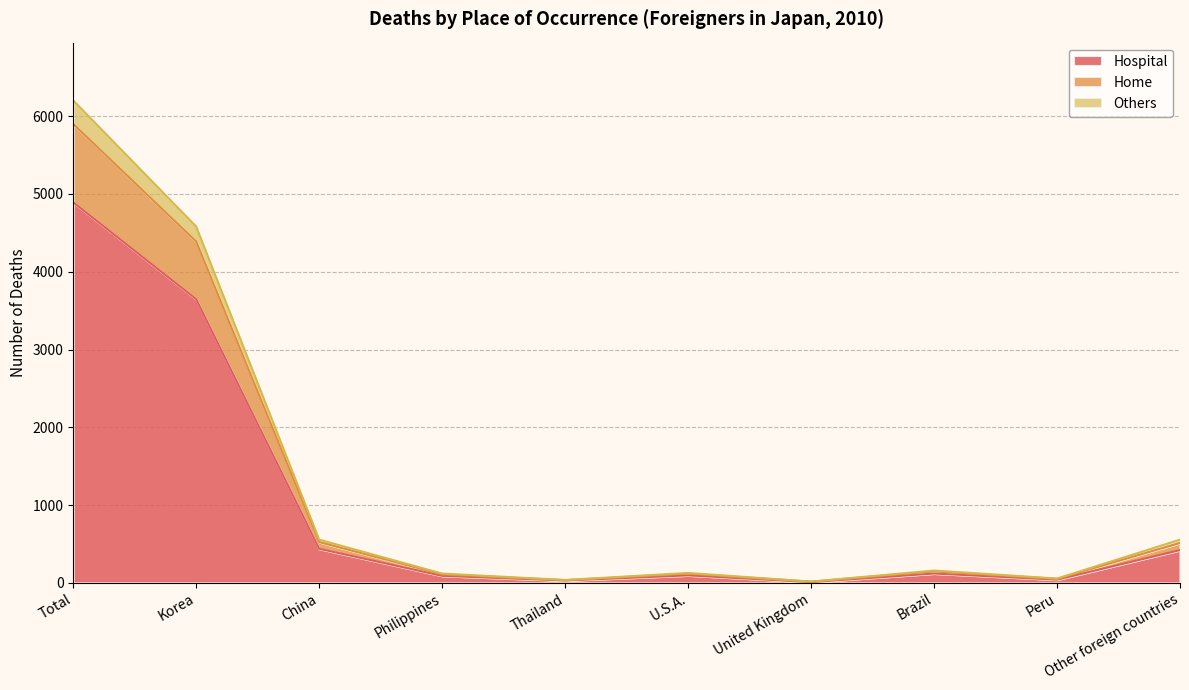

At which category is the sum across all series the highest?

Total